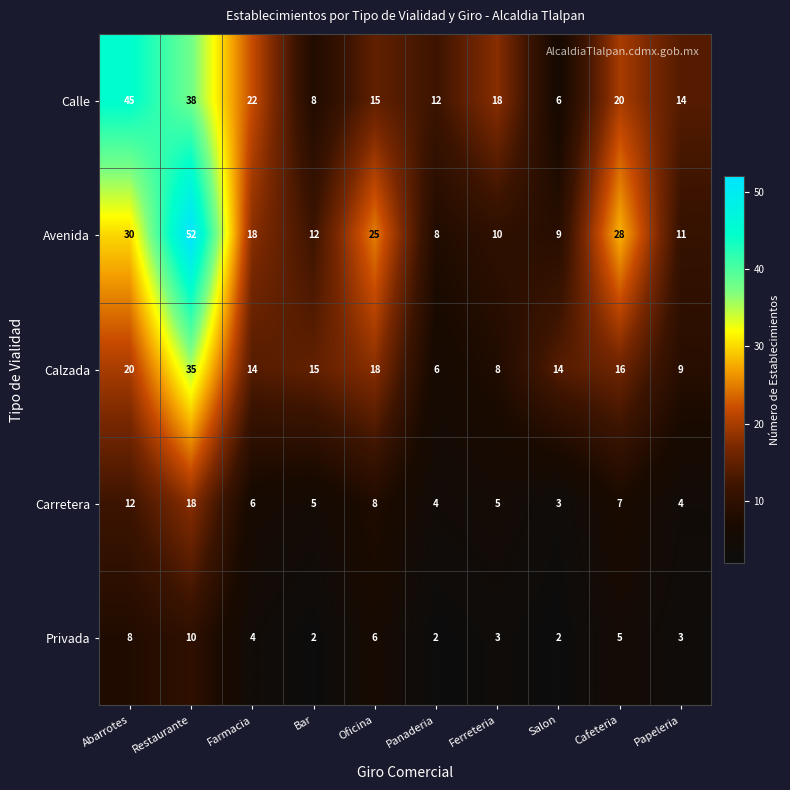

What is the difference between the second highest and minimum values in the Avenida series?

22